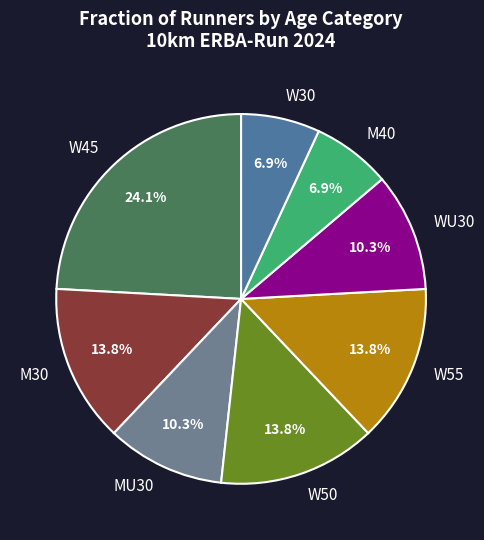

What is the ratio of the value at W45 to the value at M40?

3.5